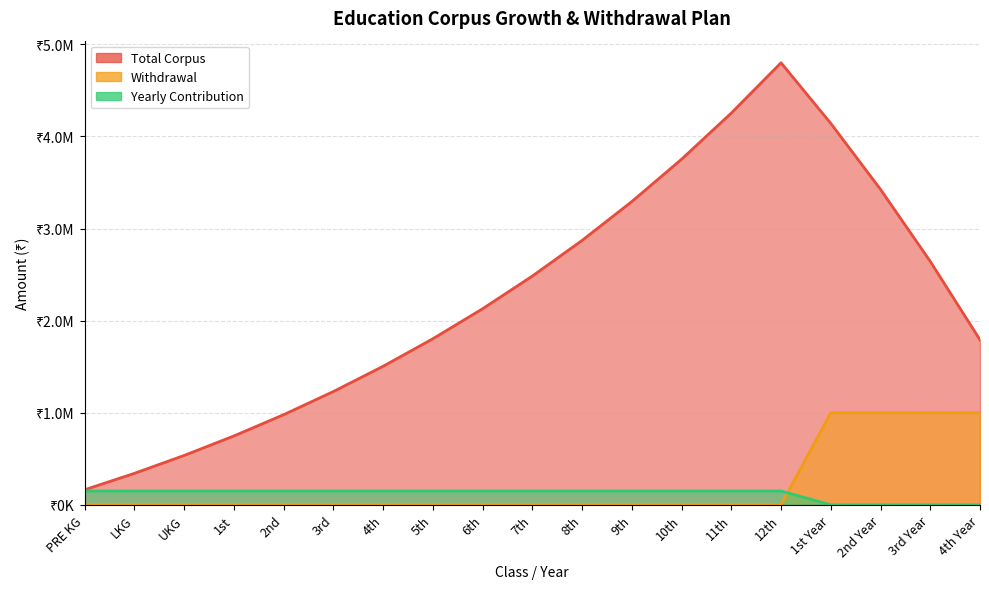

What is the lowest value of the Total Corpus series?

163500.0